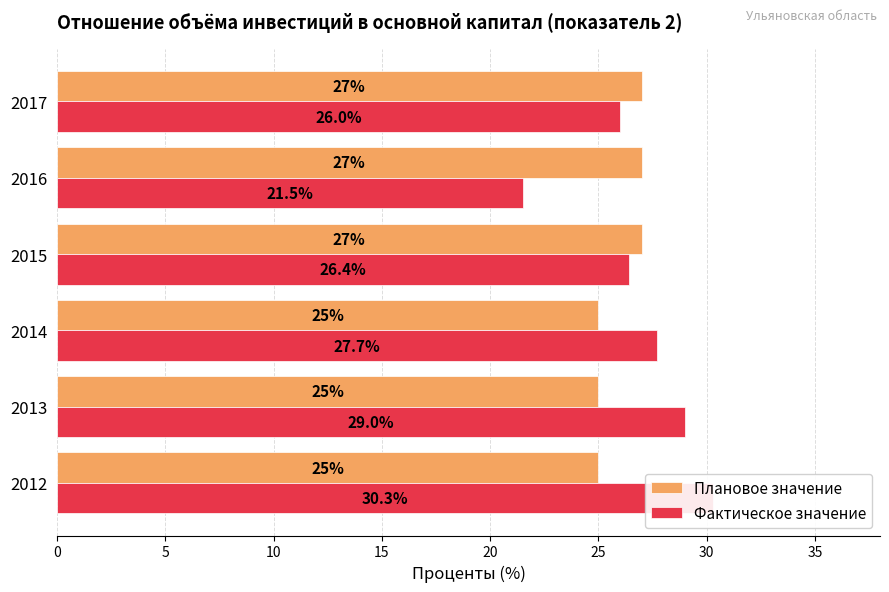

What is the difference between the maximum and minimum values in the Фактическое значение series?

8.8